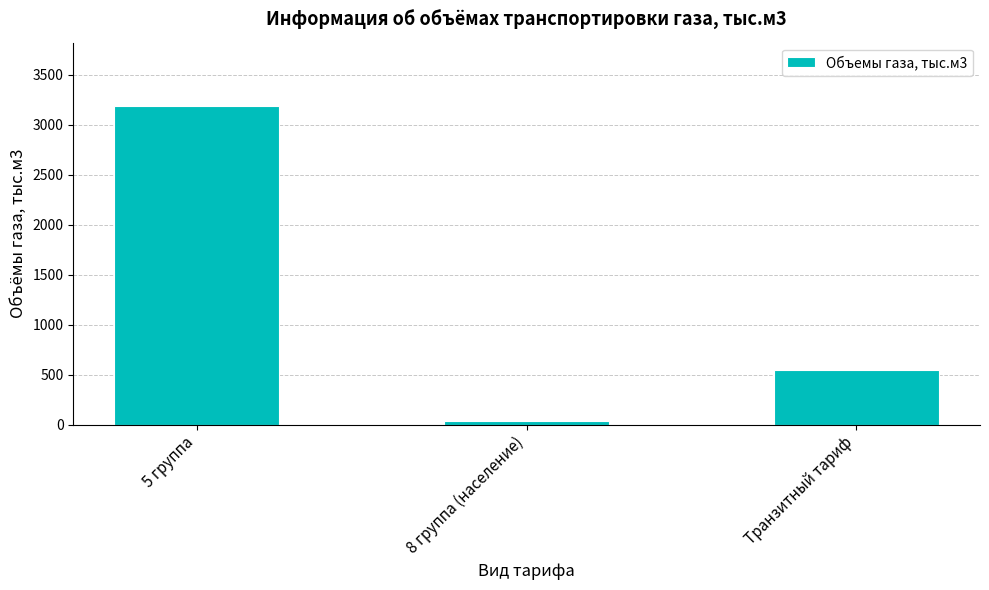

What is the sum of the values at 5 группа and Транзитный тариф?

3732